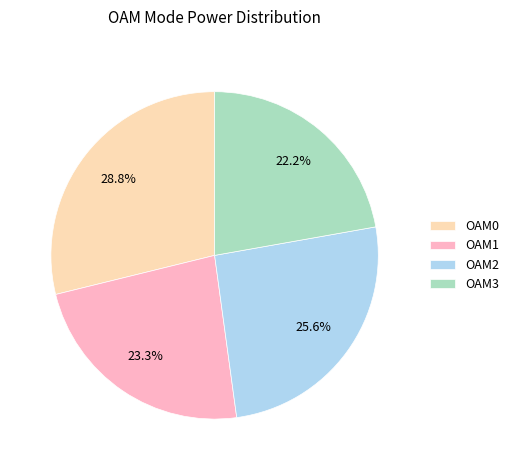

Rank the categories by value from highest to lowest.

OAM0, OAM2, OAM1, OAM3